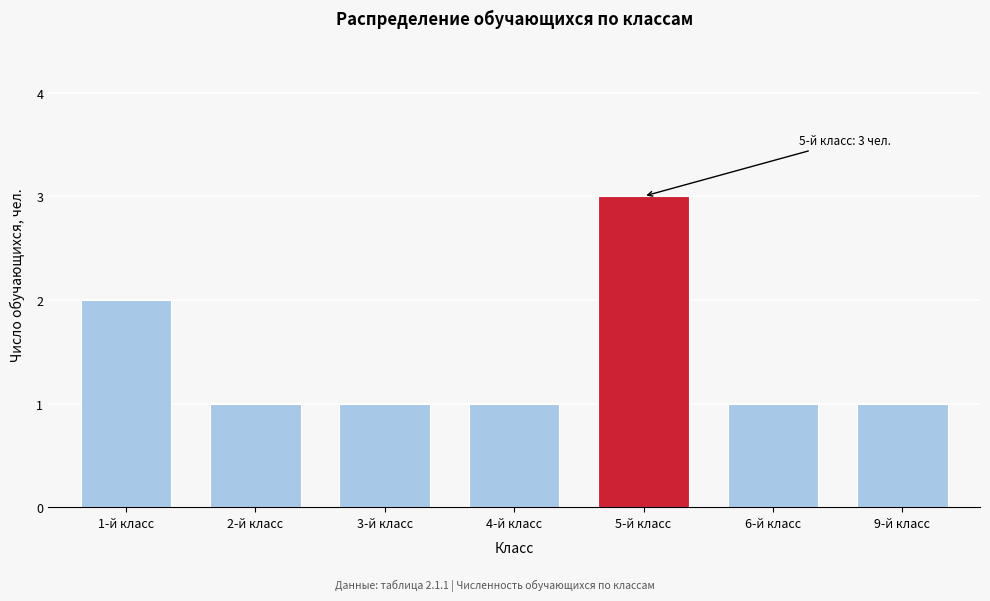

Reading left to right, list all the values displayed in this chart.

2	1	1	1	3	1	1